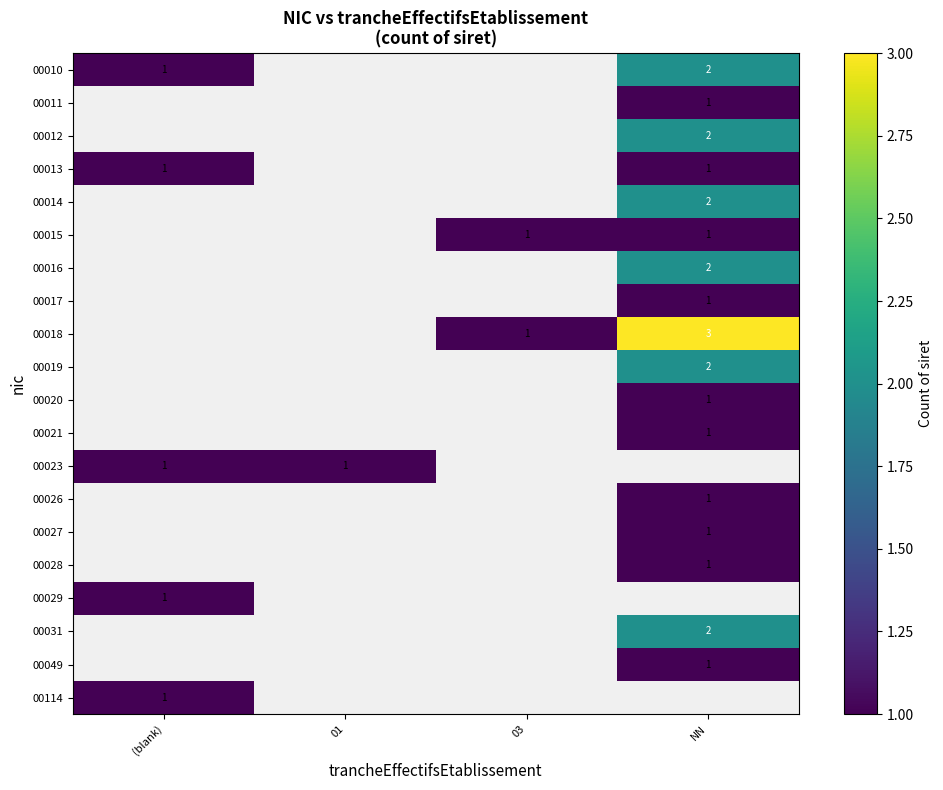

Is it true that 00019 equals 1.3 at NN?

False